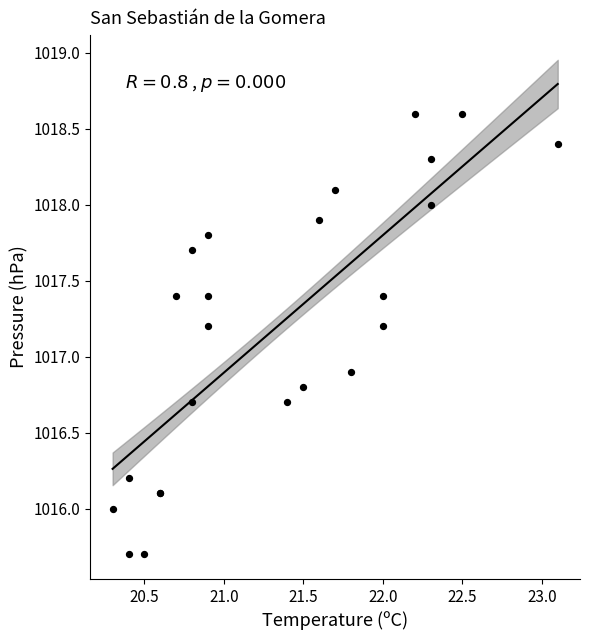

What Y value in the scatter plot is closest to 1017?

1016.9